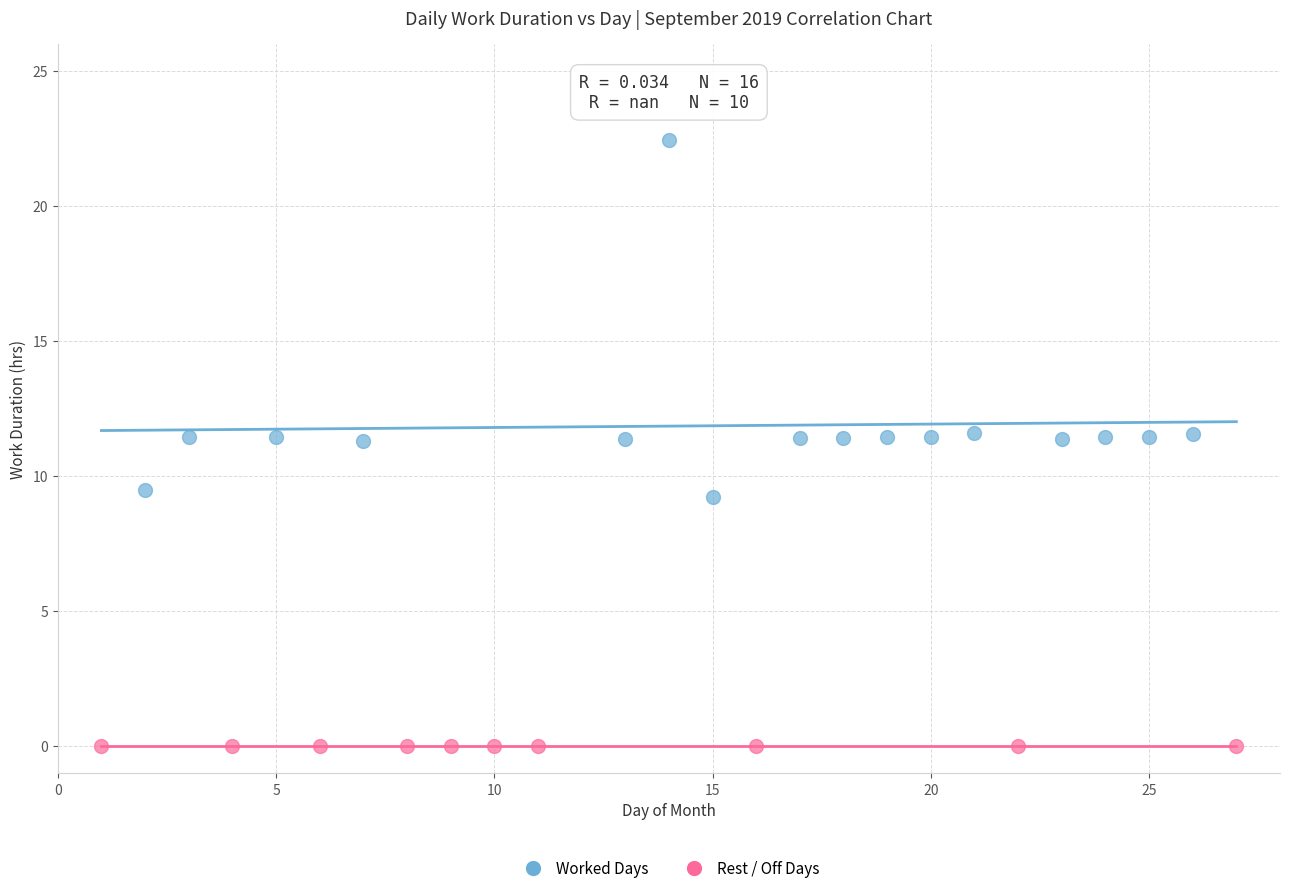

Which series reaches the minimum Y coordinate?

Rest / Off Days